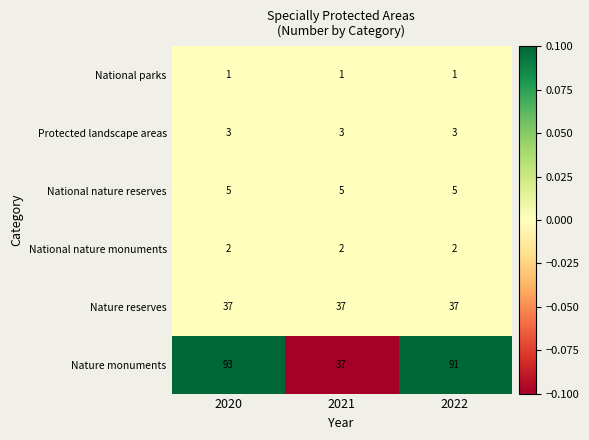

What is the total value across all series at 2020?

141